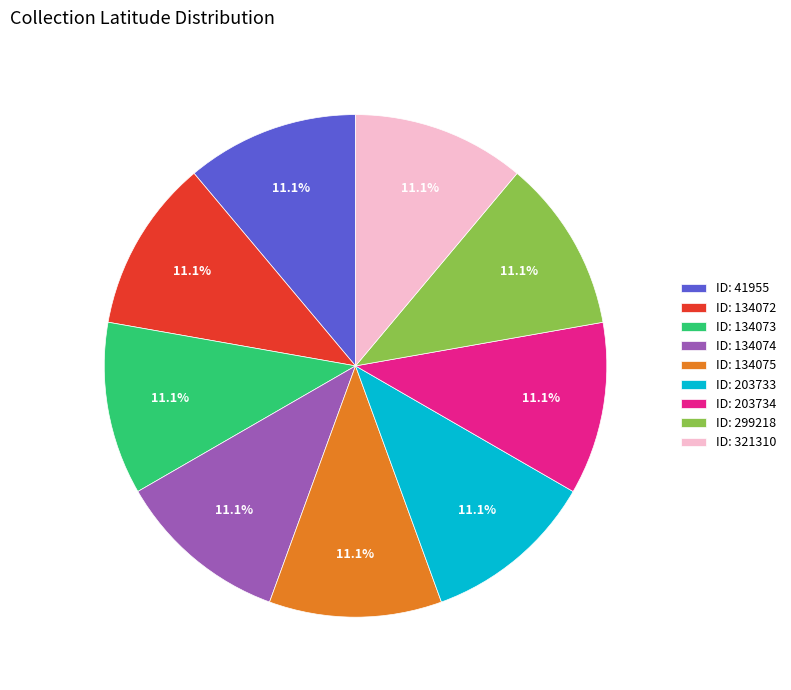

Is there a majority slice in this chart?

No